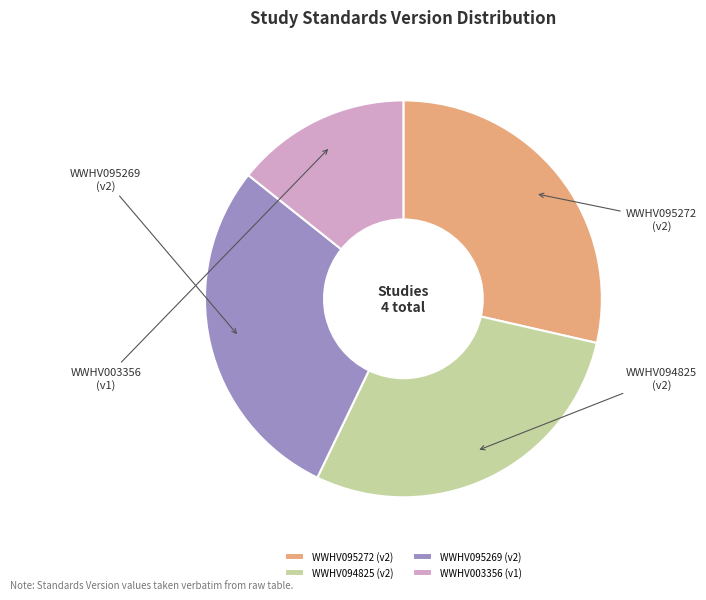

To the nearest percent, what percentage of the pie is WWHV003356?

14%